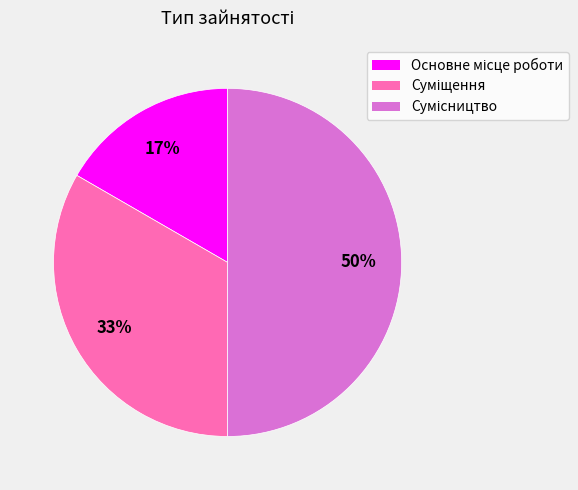

To the nearest percent, what is the difference between the largest and smallest slice percentages?

33%